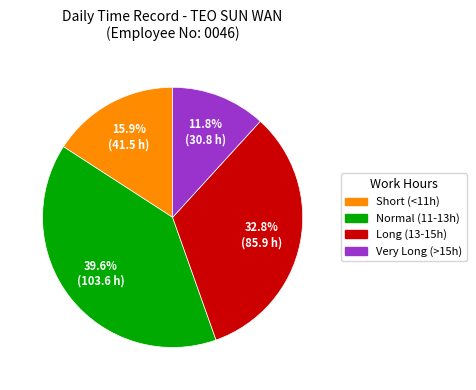

Is there any slice that represents more than half of the pie?

No